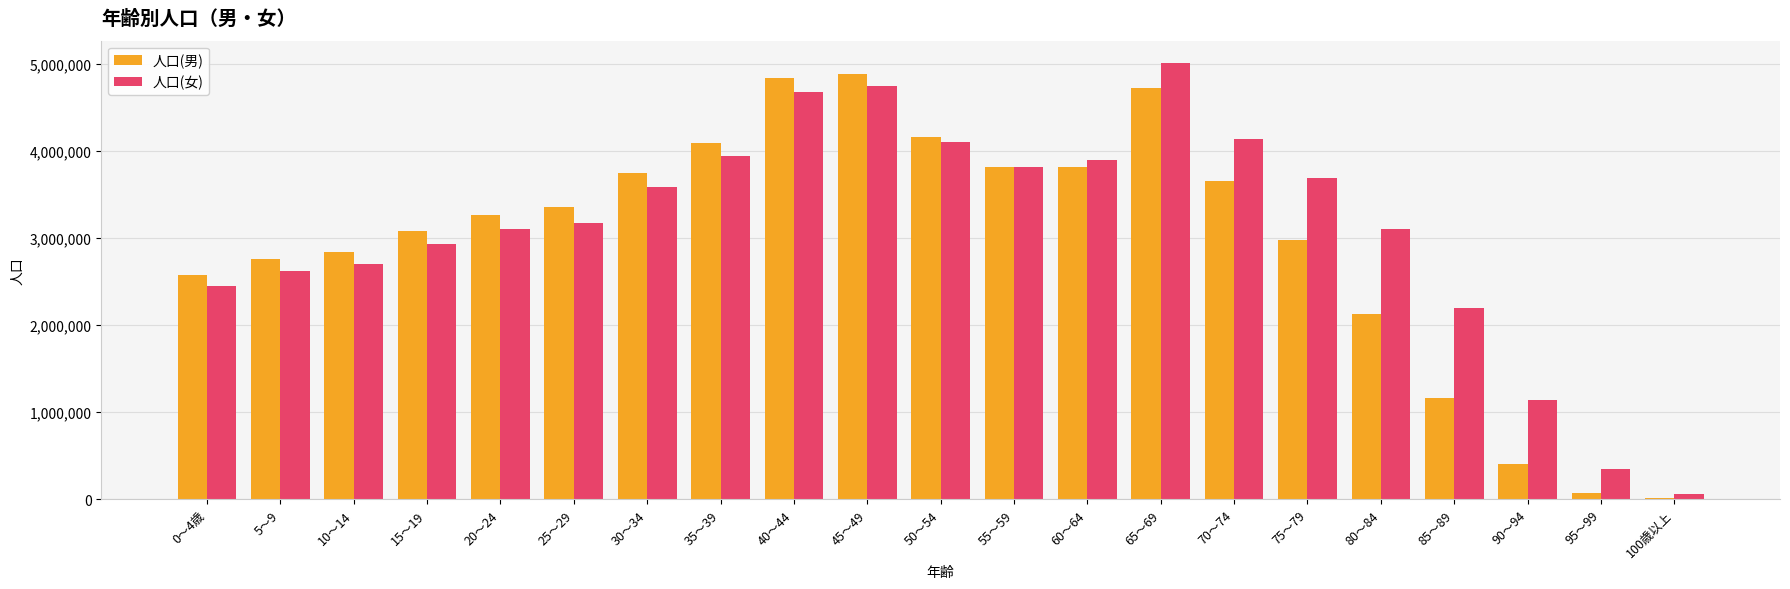

Count the number of categories in the chart.

21